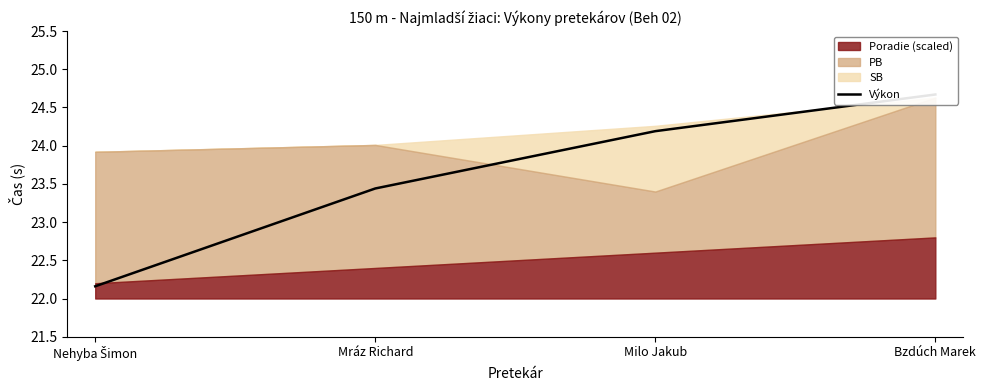

What is the label of the 4th point from the left?

Bzdúch Marek